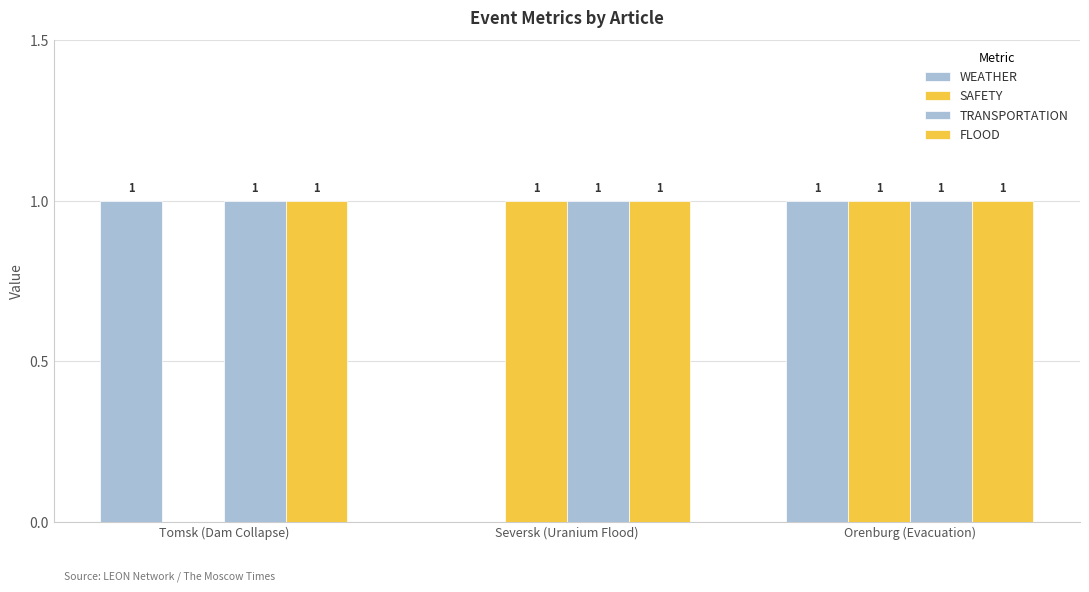

Are the bars grouped side by side (vs. stacked)?

Yes